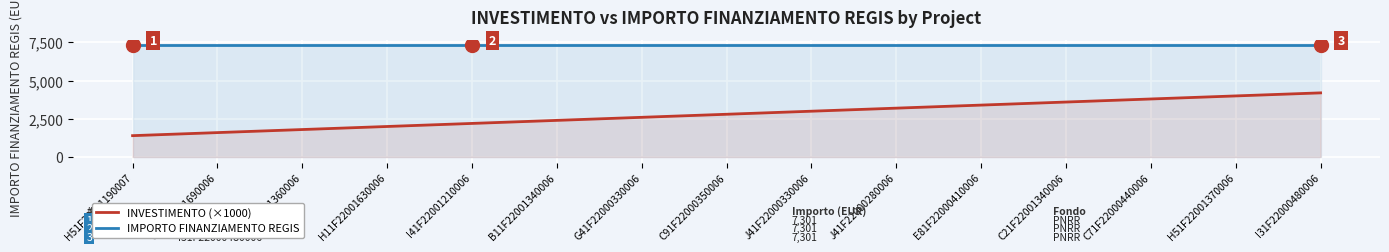

What is the lowest value of the IMPORTO FINANZIAMENTO REGIS series?

7301